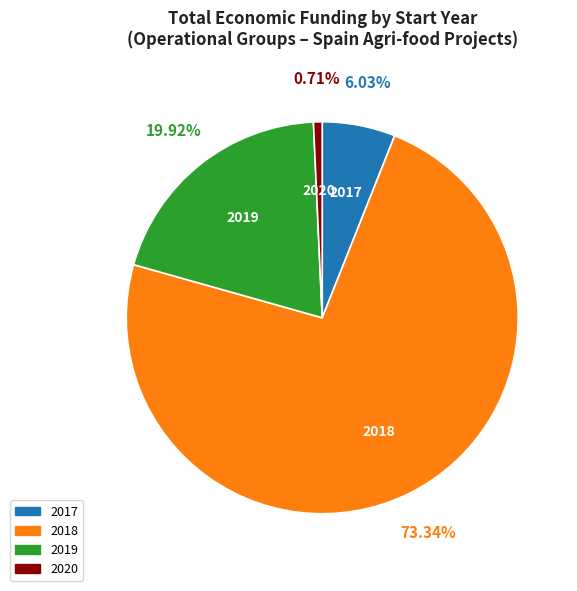

How many segments does this pie chart have?

4